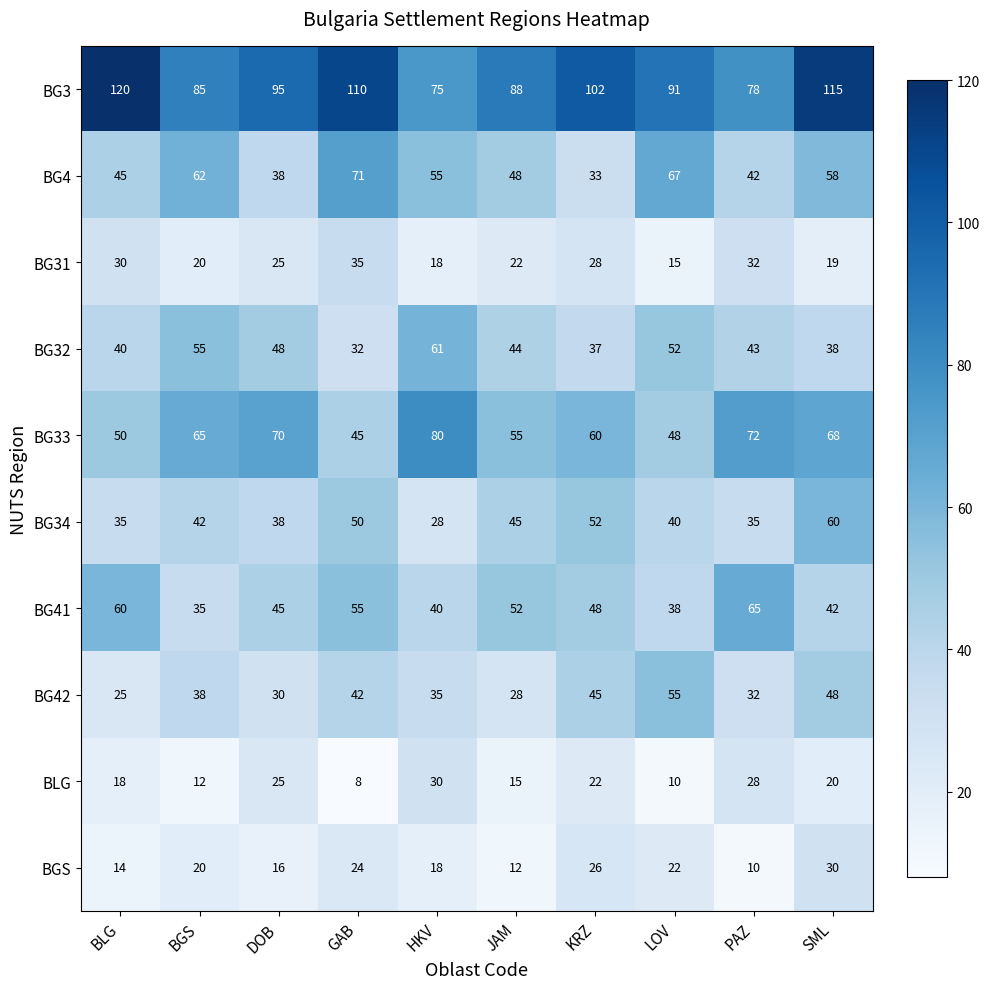

At which label does BG41 first exceed 48?

BLG